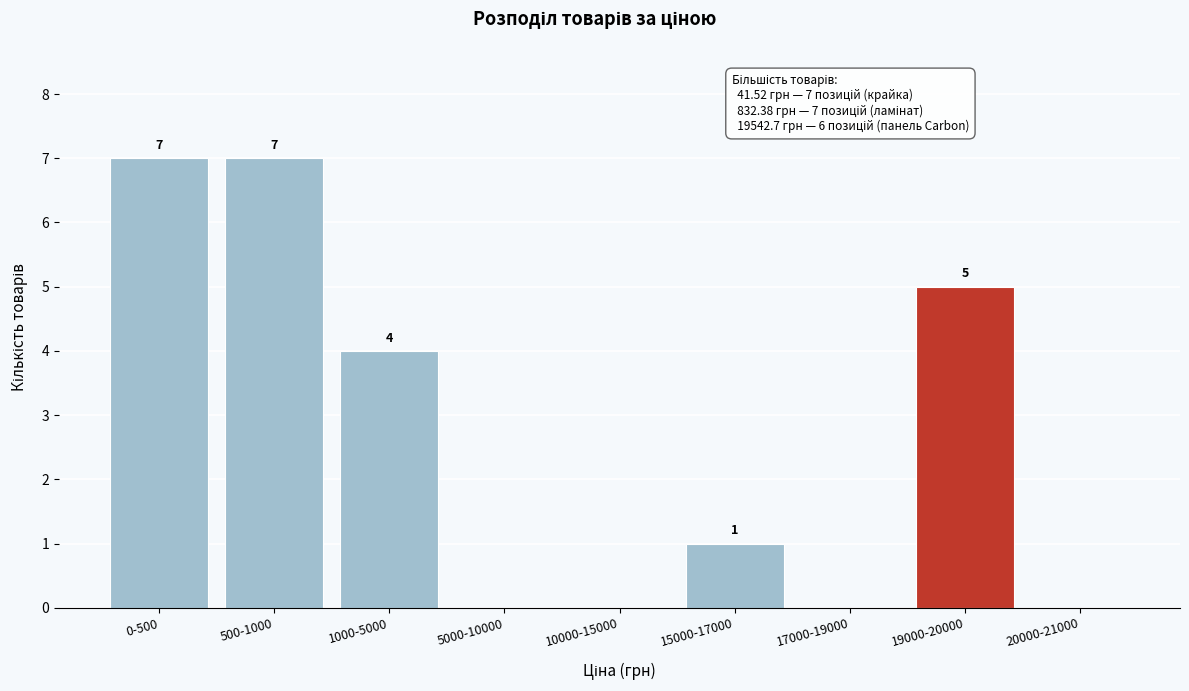

Reading left to right, what are all the values shown in this chart?

0-500=7	500-1000=7	1000-5000=4	5000-10000=0	10000-15000=0	15000-17000=1	17000-19000=0	19000-20000=5	20000-21000=0